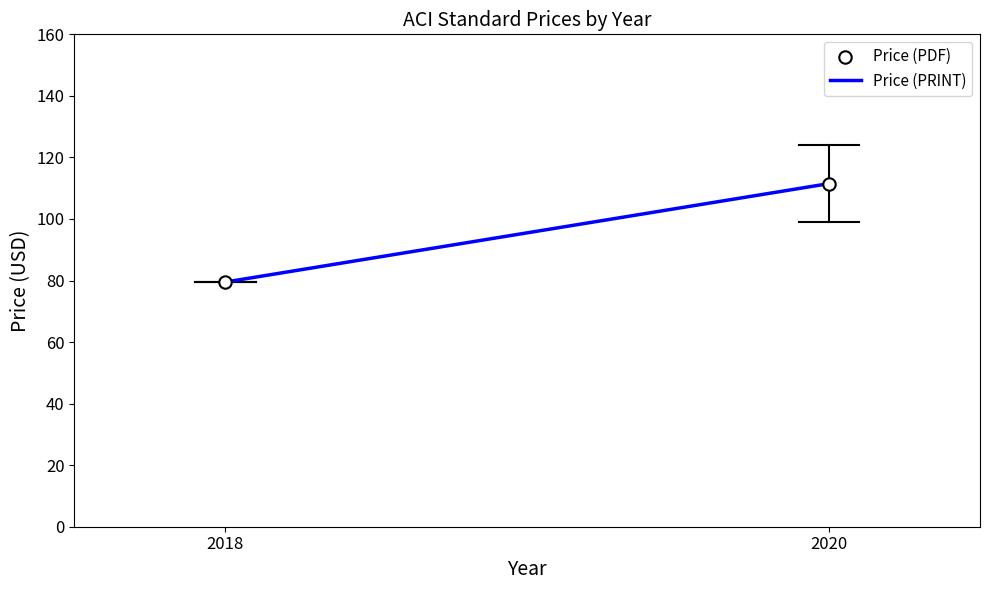

What is the smallest value displayed?

79.5